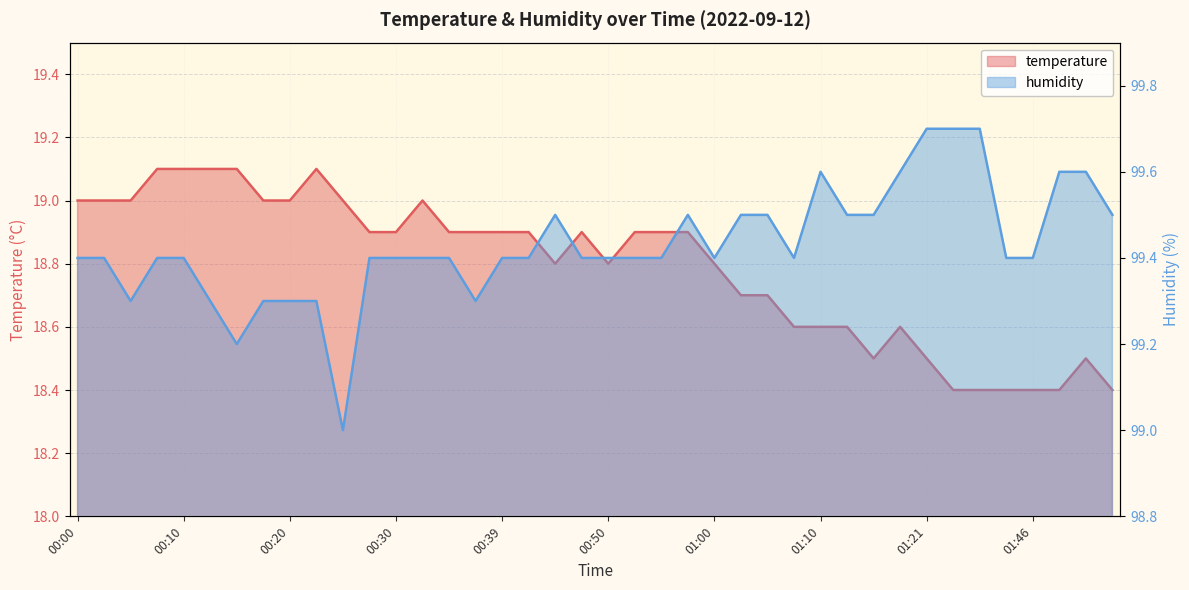

What are all the series names shown in the legend?

temperature, humidity